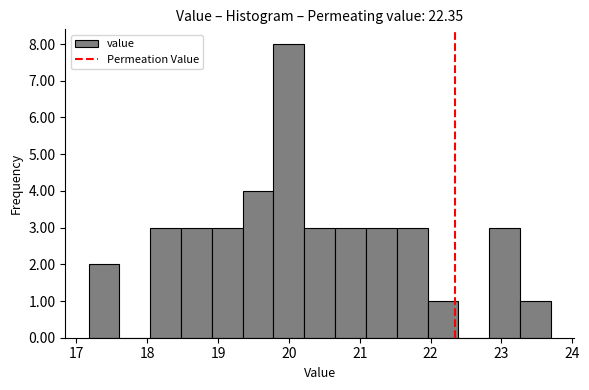

Over which range of the x-axis is the bar tallest?

19.8 to 20.2